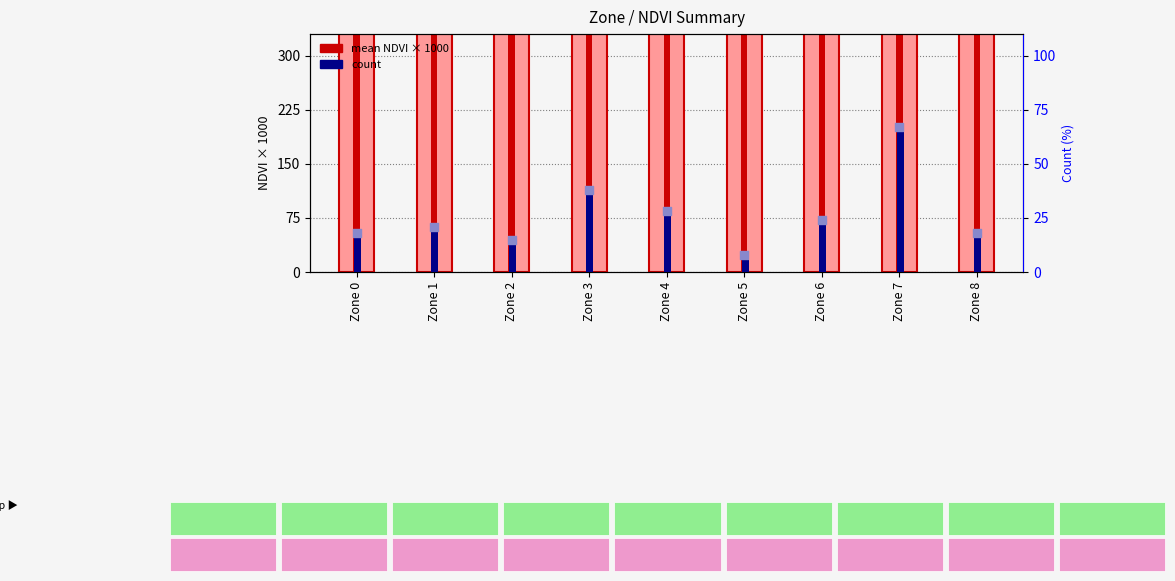

At how many categories does at least one series exceed 408?

8